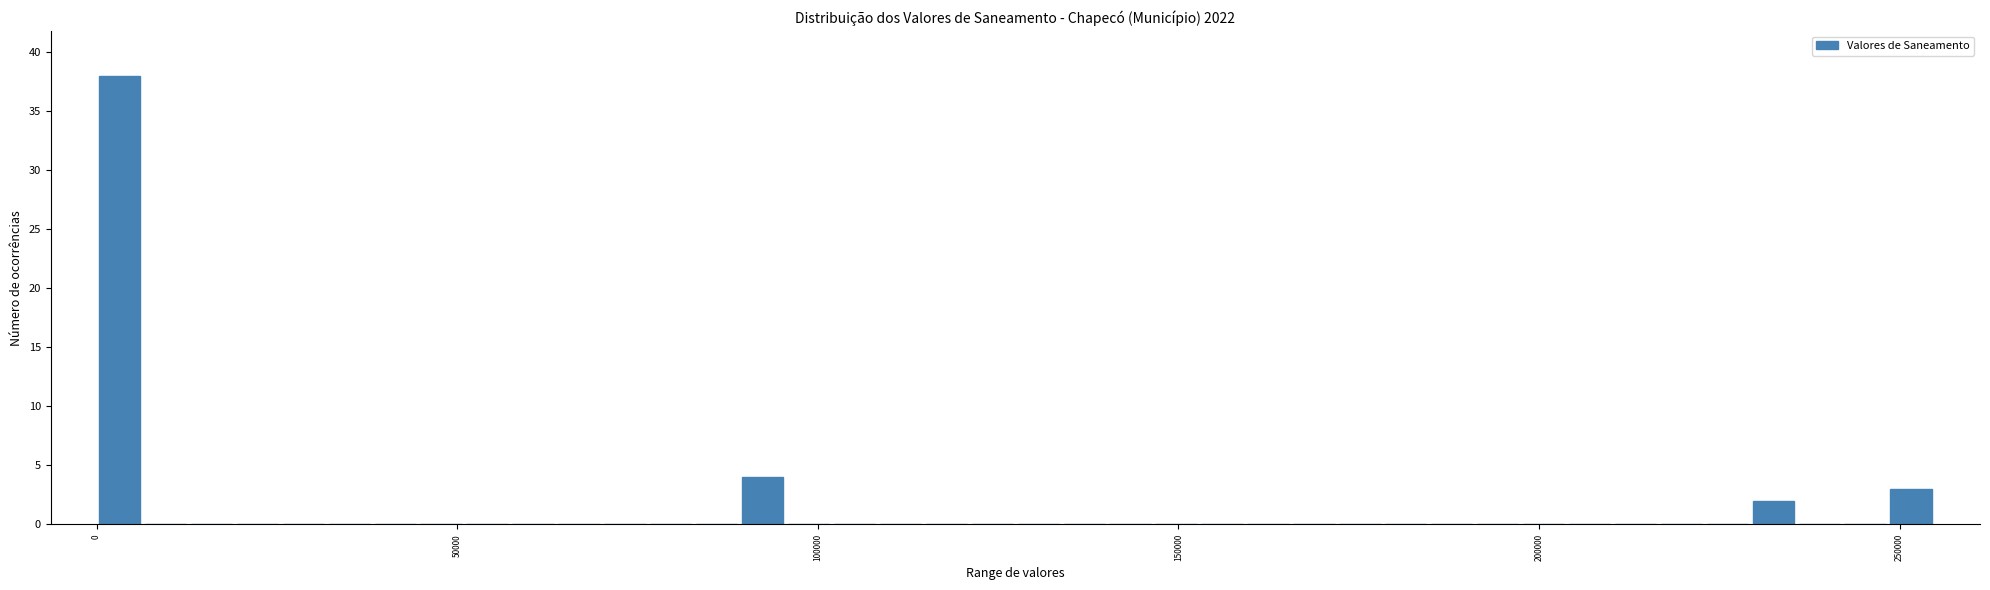

Around what value on the x-axis is the tallest bar? Give the approximate position of its centre, as read against the axis.

5000